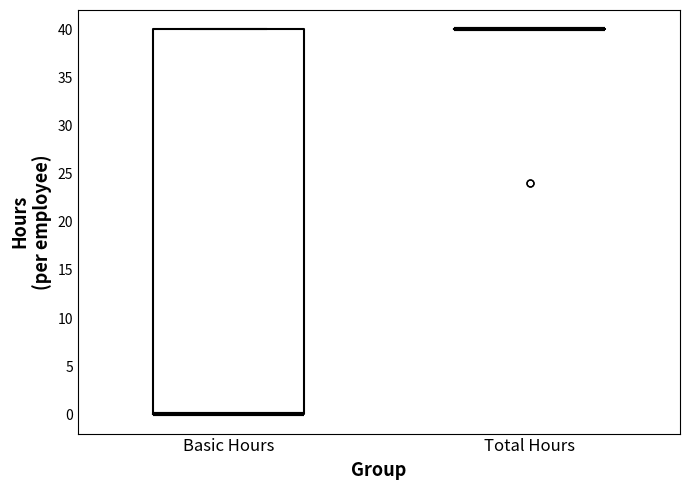

Reading left to right, read every box against the y-axis: the position of its median line, the range the box covers, and the ends of its whiskers. The values are not printed on the chart, so give them approximately, as read against the axis.

Basic Hours: median 0 (drawn on the box's lower edge), box 0 to 40, whiskers 0 to 40
Total Hours: box collapsed to a line at 40, whiskers 40 to 40